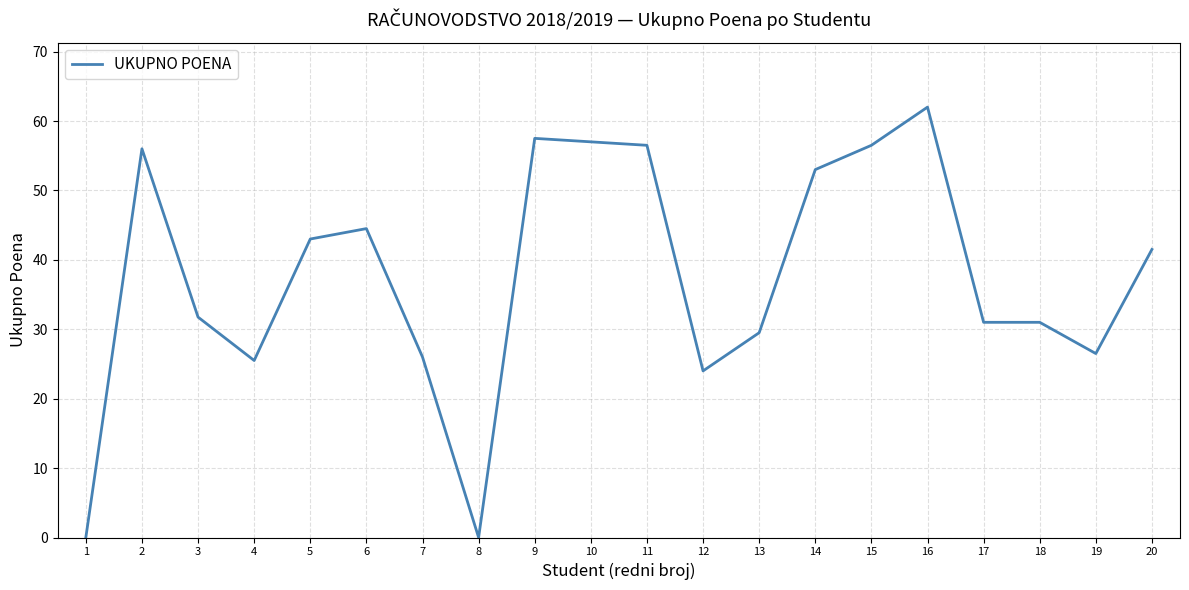

What is the difference between the maximum and minimum values?

62.0